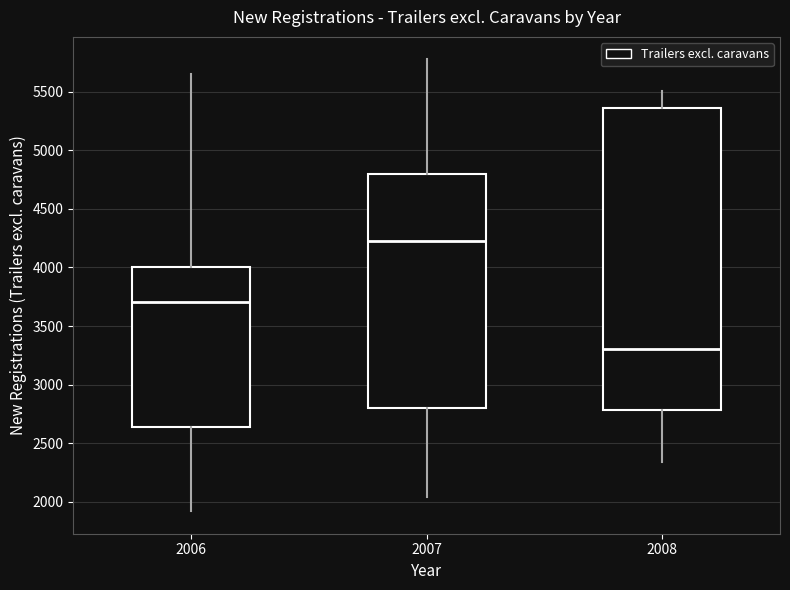

Reading left to right, transcribe this box plot: for each box, give where its median line is, the range the box spans, and where its two whiskers end, as read against the y-axis. The values are not printed on the chart, so give them approximately, as read against the axis.

2006: median 3700, box 2650 to 4000, whiskers 1900 to 5650
2007: median 4250, box 2800 to 4800, whiskers 2050 to 5750
2008: median 3300, box 2800 to 5350, whiskers 2350 to 5500